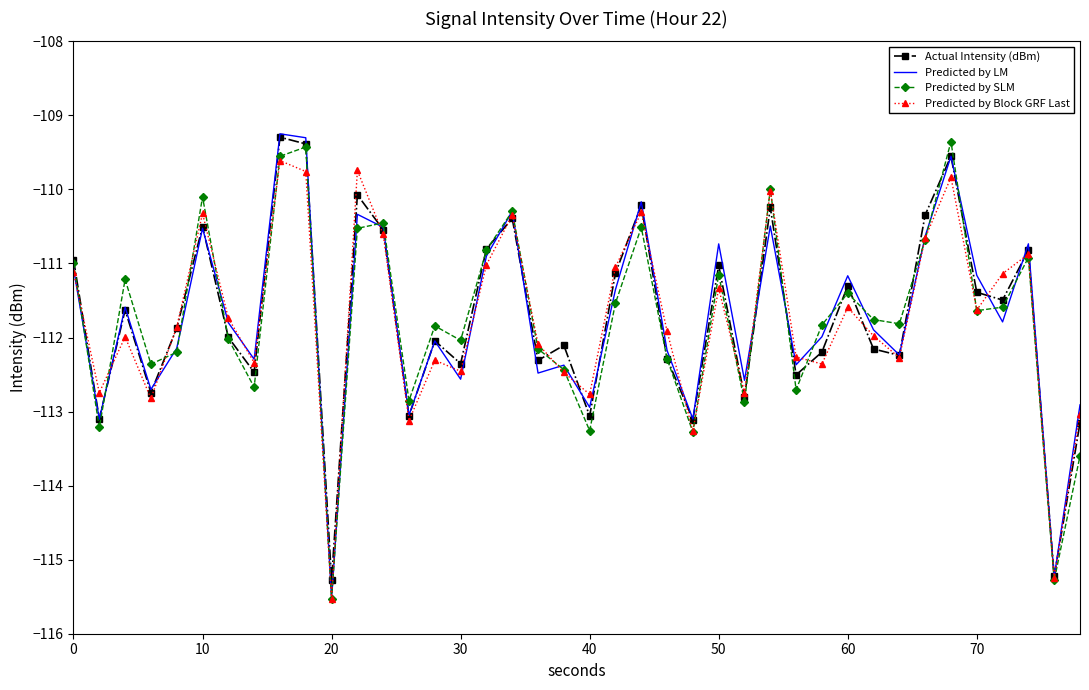

How many times do Predicted by Block GRF Last and Predicted by SLM cross each other?

19